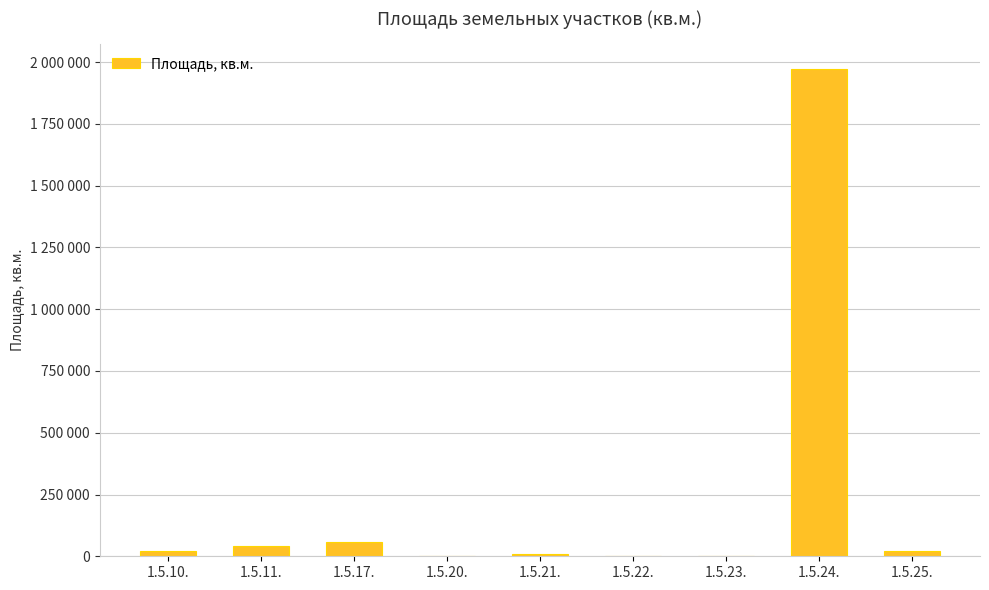

Rank the categories by value from lowest to highest.

1.5.20., 1.5.23., 1.5.22., 1.5.21., 1.5.25., 1.5.10., 1.5.11., 1.5.17., 1.5.24.